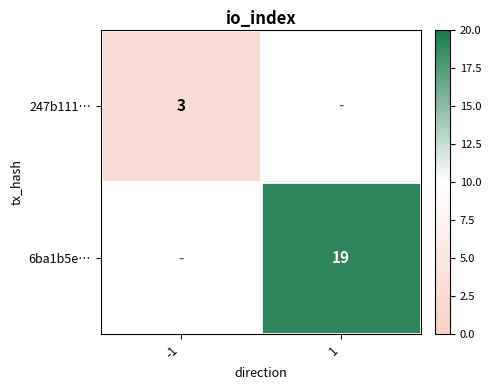

Is it true that 6ba1b5e… equals 8 at 1?

False